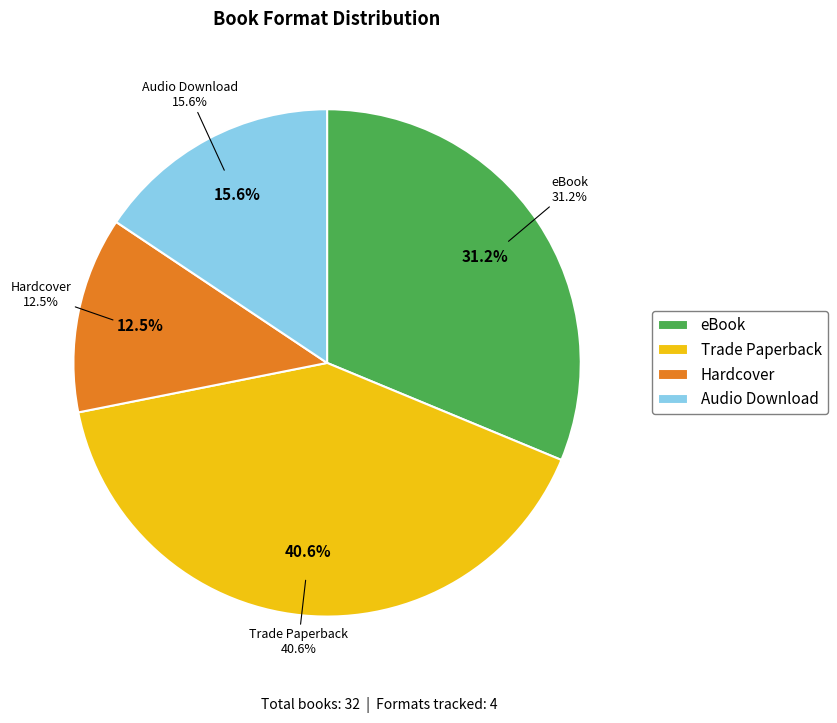

What is the total percentage of Hardcover and Trade Paperback?

53.1%